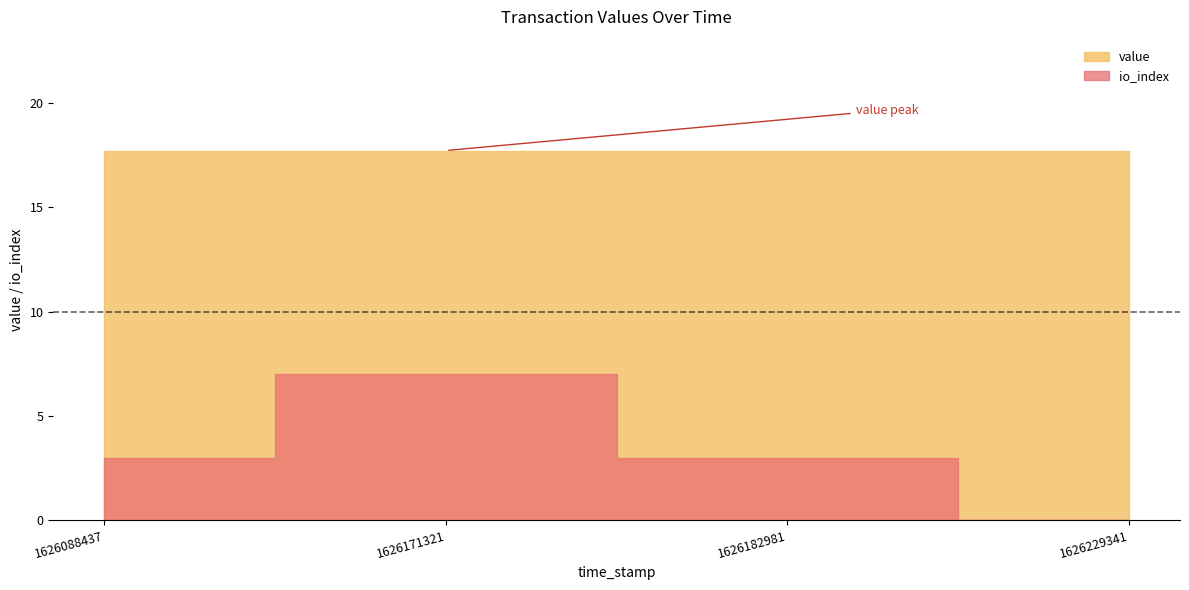

What is the average value?

3